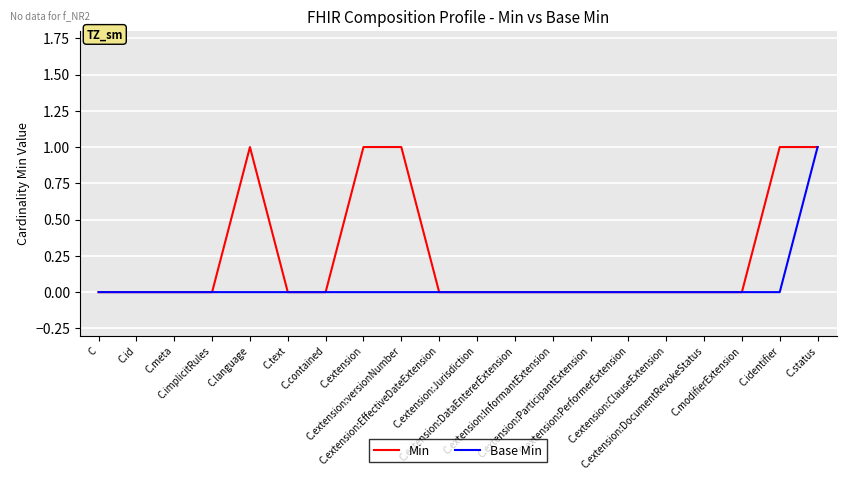

Does the chart have visible grid lines?

Yes